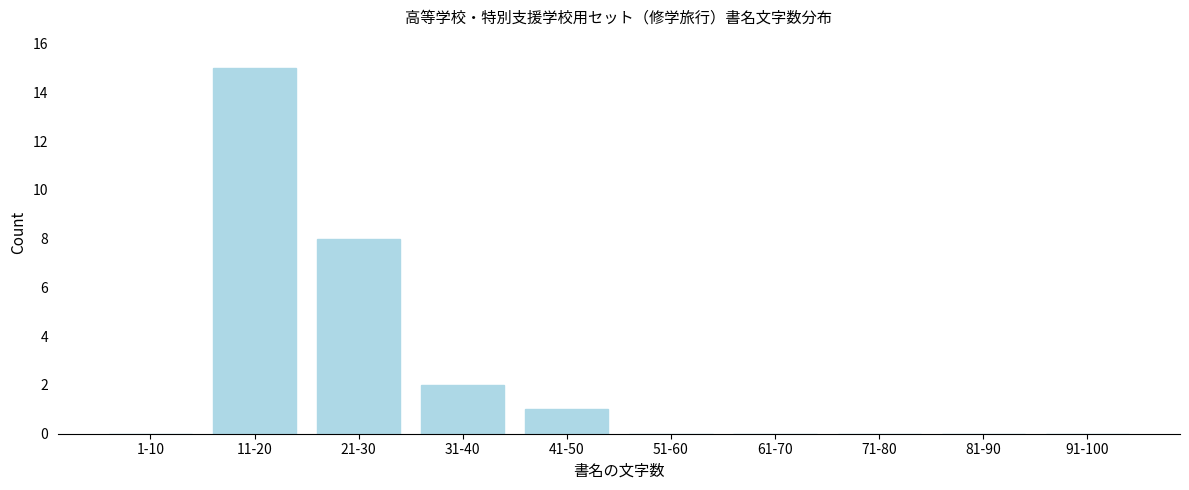

Reading right to left, transcribe all the data shown in this chart.

91-100=0	81-90=0	71-80=0	61-70=0	51-60=0	41-50=1	31-40=2	21-30=8	11-20=15	1-10=0